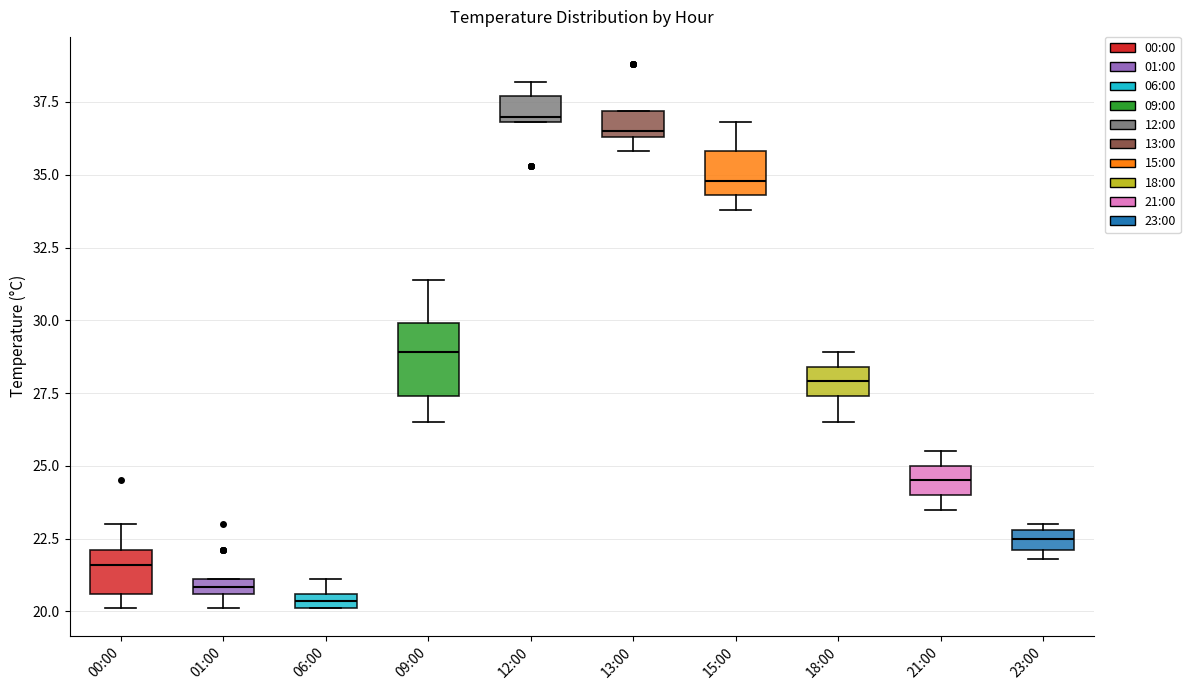

Comparing the boxes themselves (not the whiskers), which one is the tallest?

09:00